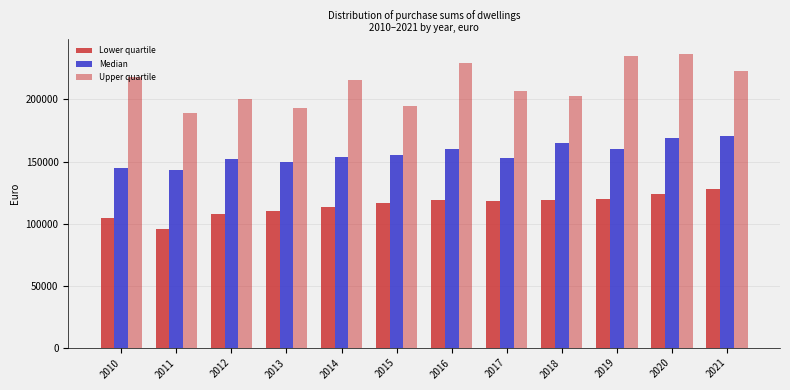

True or false: Upper quartile has a value of 112234.8 at 2018.

False